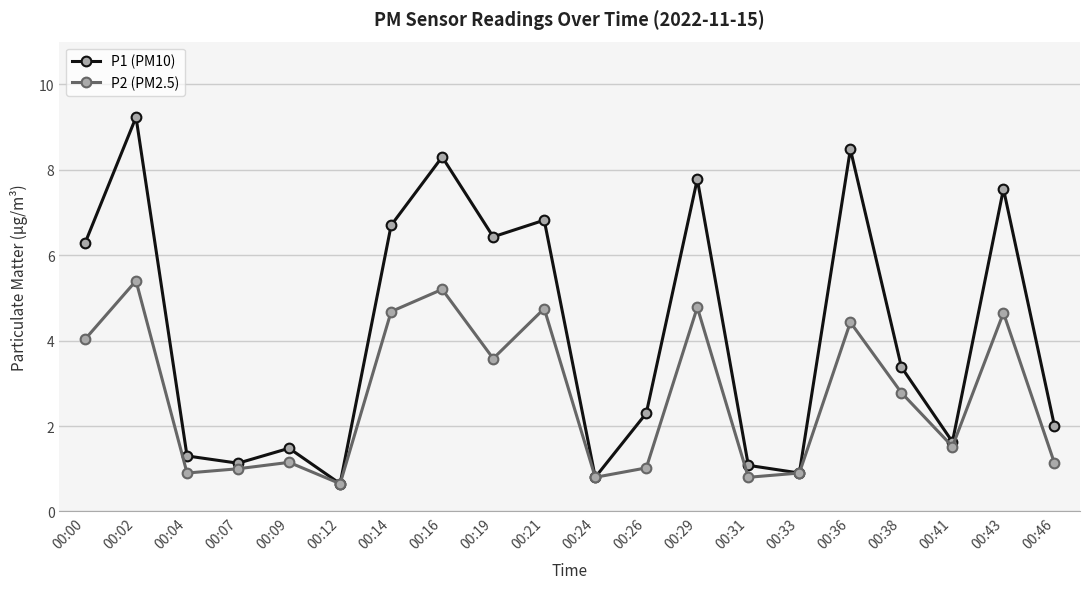

How many lines are shown in the chart?

2